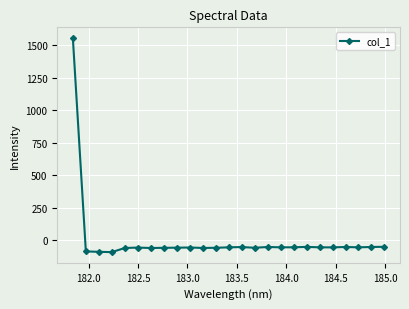

What is the sum of all values?

89.2